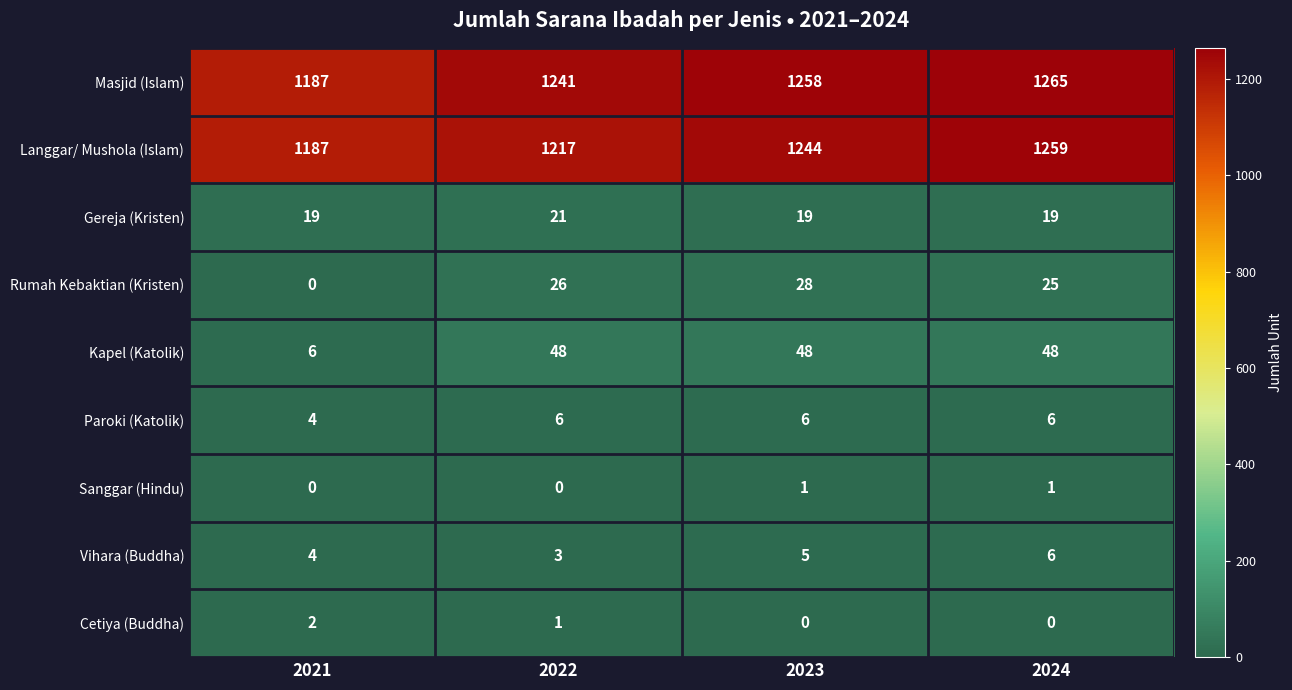

What is the average value of the Rumah Kebaktian (Kristen) series?

20